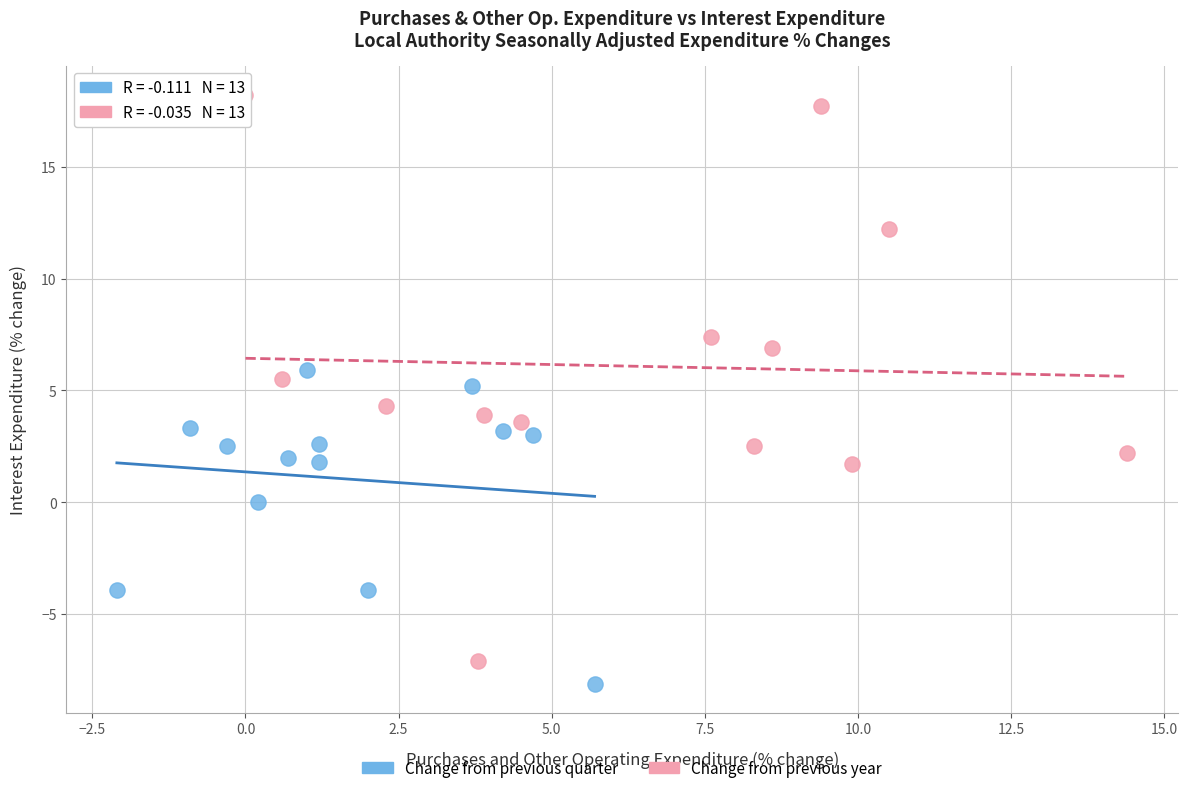

Which series has the largest Y range (max minus min)?

Change from previous year